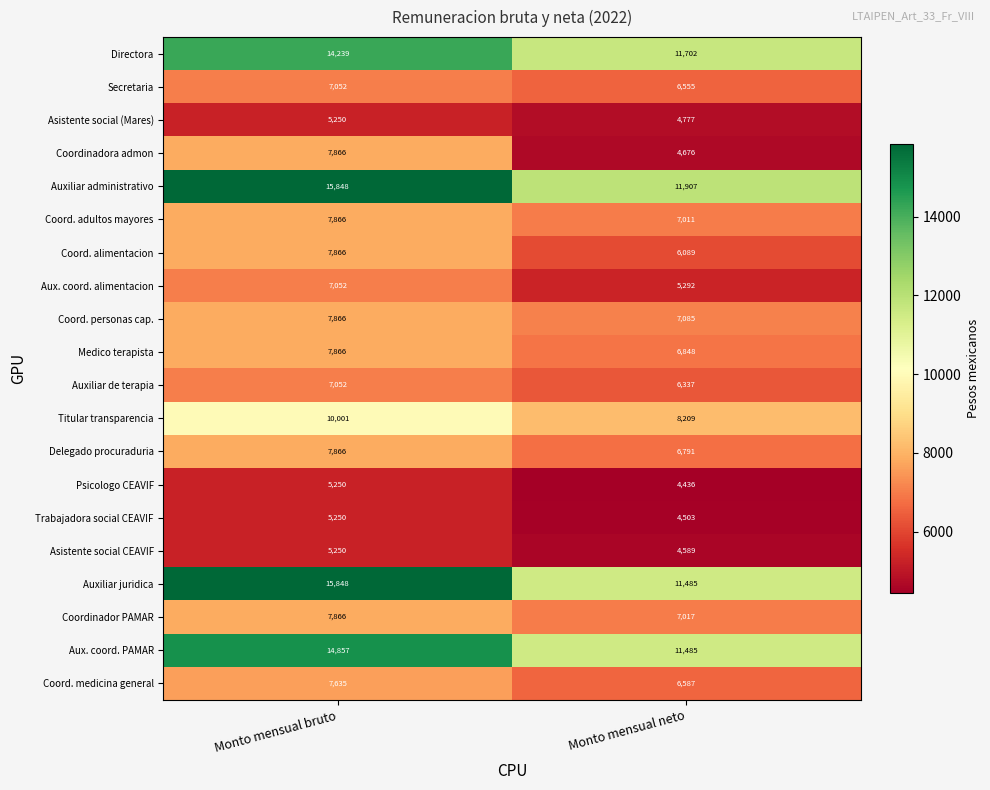

List the labels in order of Directora value, largest first.

Monto mensual bruto, Monto mensual neto